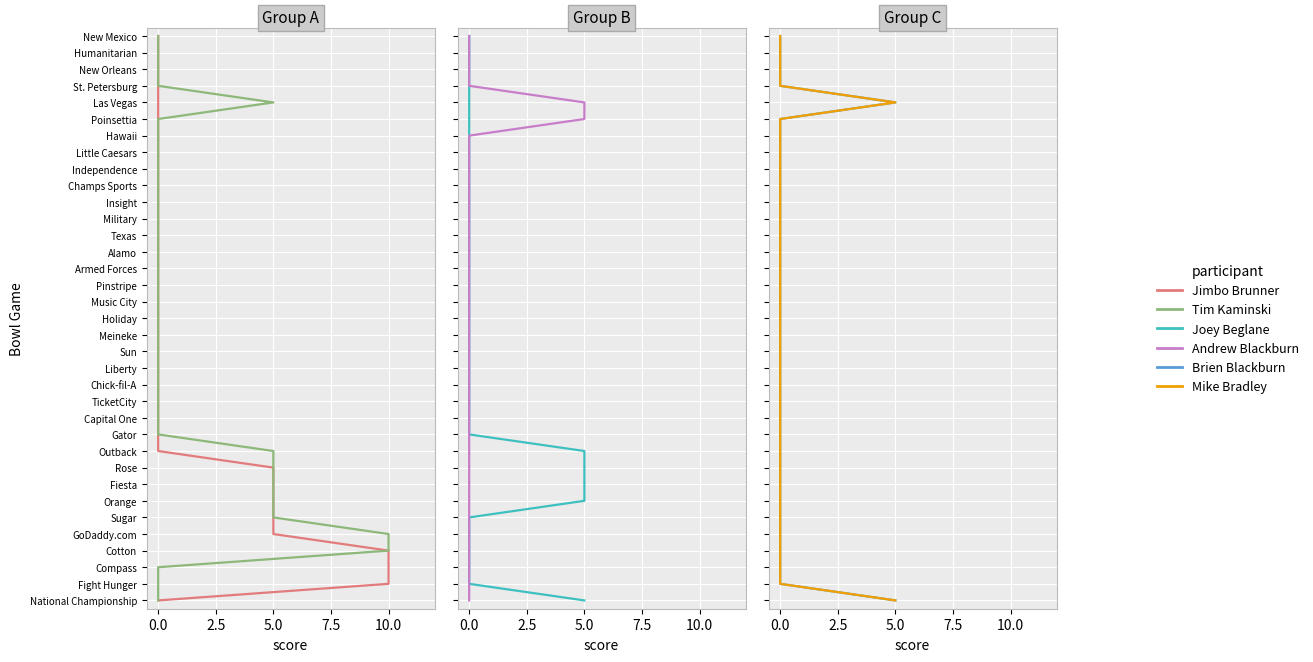

What are all the series names shown in the legend?

Jimbo Brunner, Tim Kaminski, Joey Beglane, Andrew Blackburn, Brien Blackburn, Mike Bradley